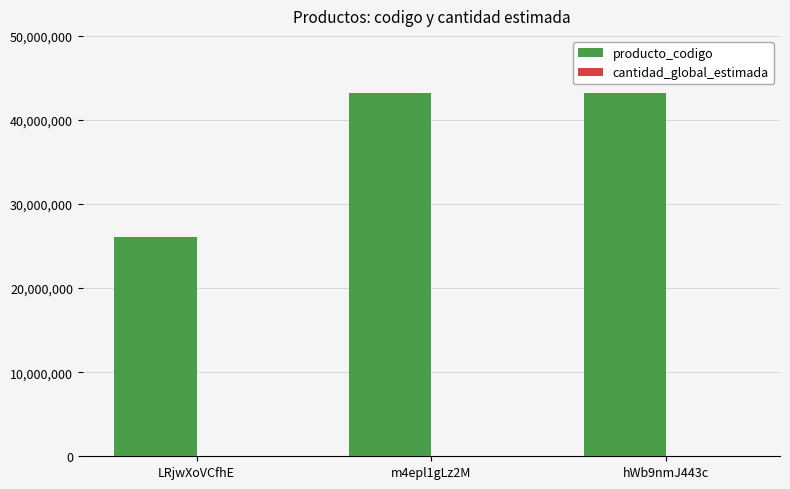

Is it true that producto_codigo equals 12136336 at LRjwXoVCfhE?

False